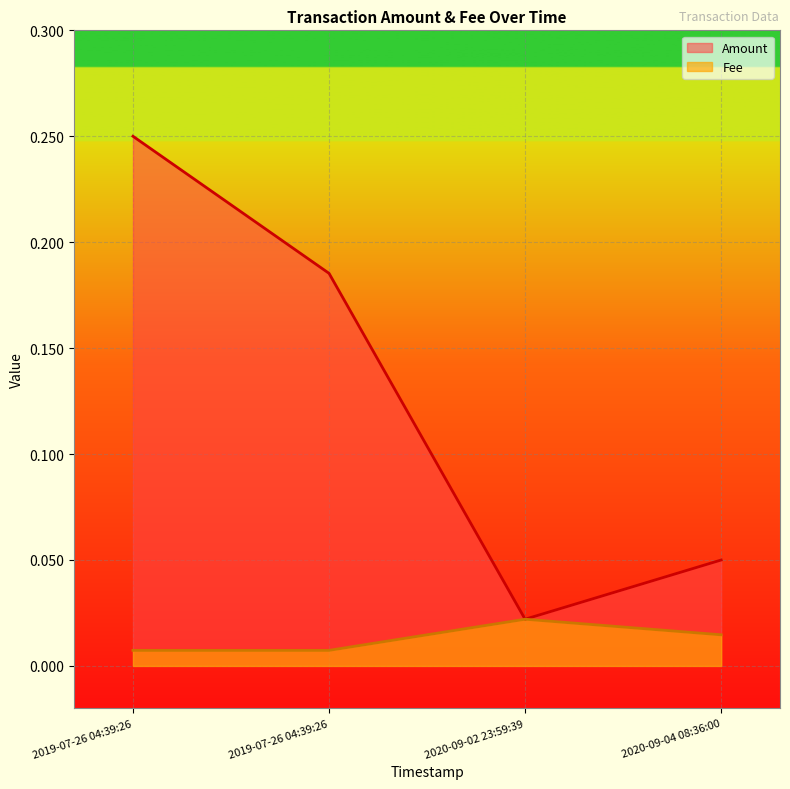

Reading left to right, list all the values displayed in this chart.

Amount: 0.2	0.2	0.0	0.1
Fee: 0.0	0.0	0.0	0.0